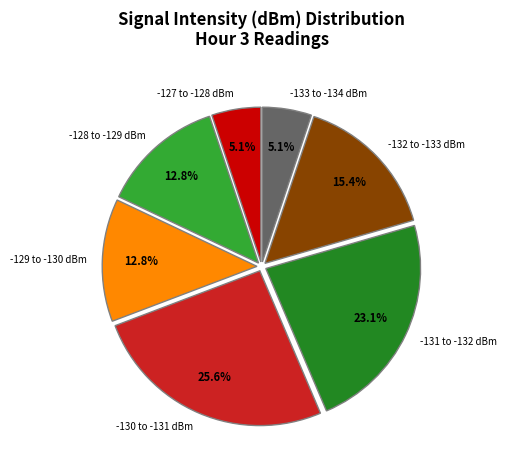

What is the largest slice in the pie chart?

-130 to -131 dBm